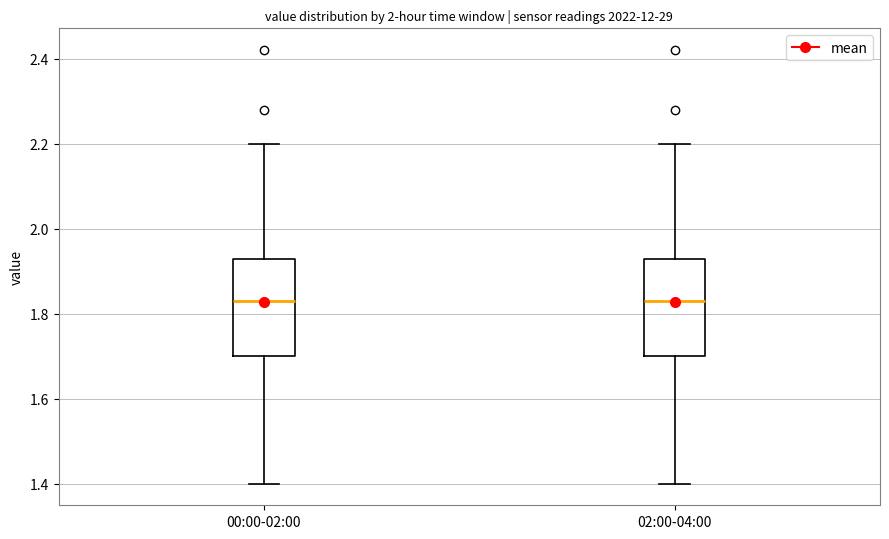

Where does the lower whisker of the box for 02:00-04:00 end on the y-axis? The values are not printed on the chart, so give them approximately, as read against the axis.

1.40